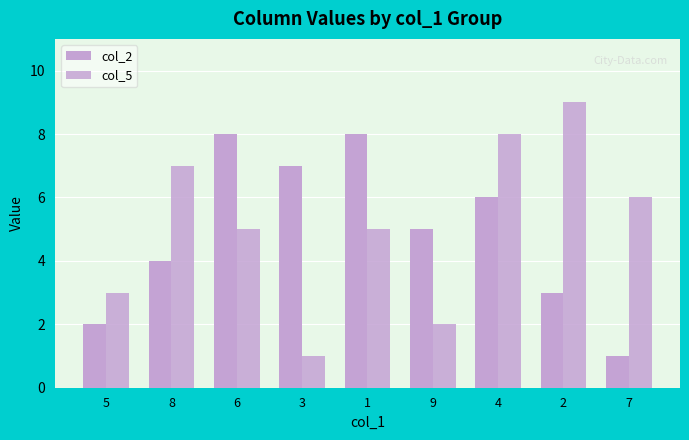

What is the spread (max minus min) of values at 7?

5